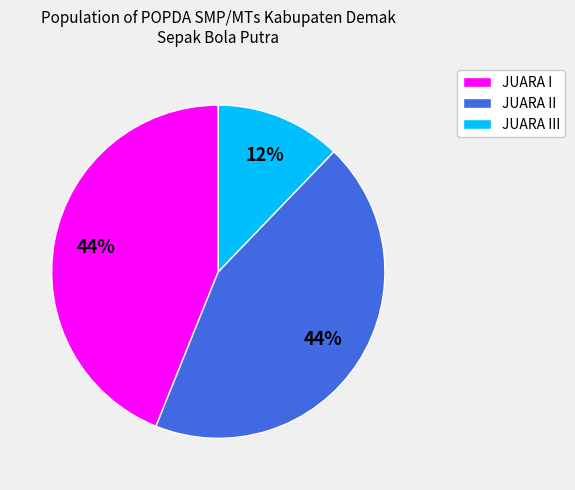

Is there a majority slice in this chart?

No